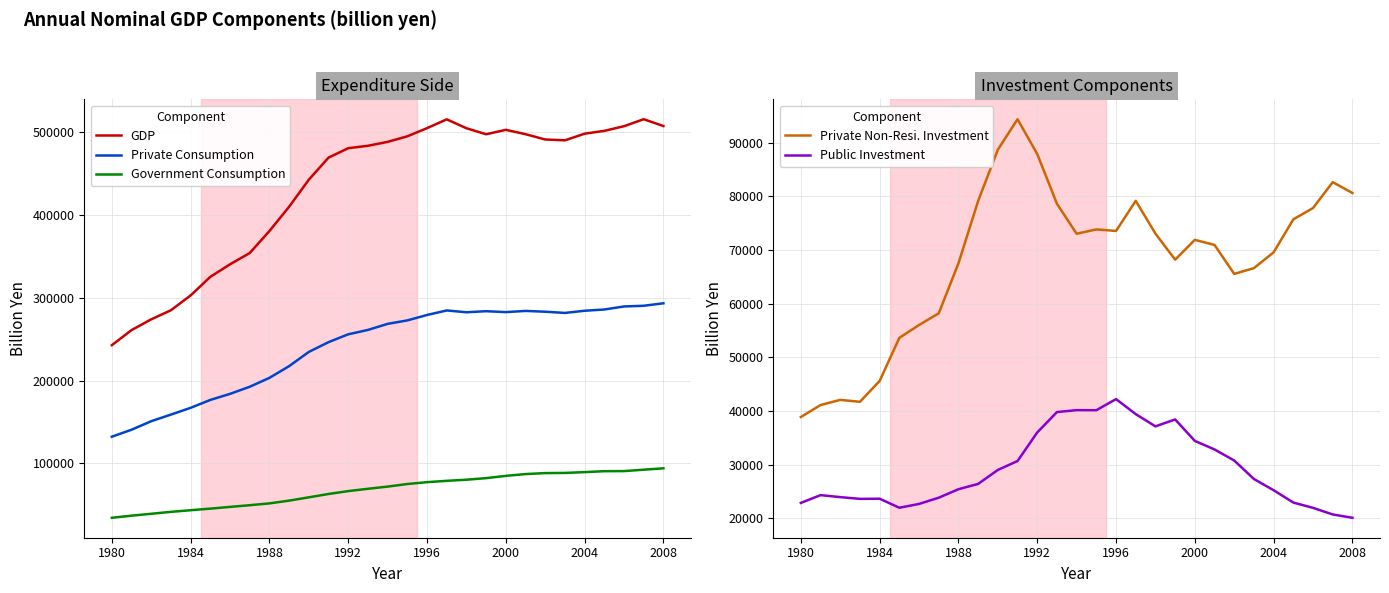

How many interior local peaks does the Private Non-Resi. Investment series have?

6